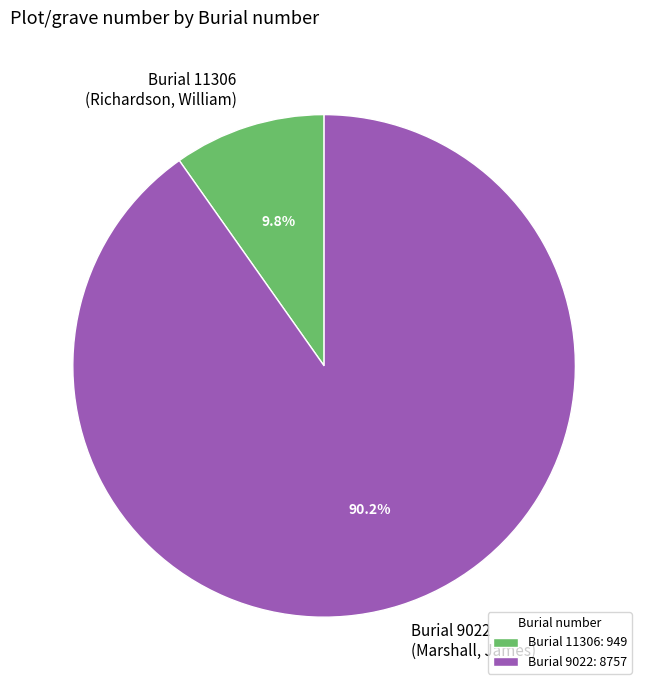

Is the sum of Burial 11306 (Richardson, William) and Burial 9022 (Marshall, James) greater than half?

Yes